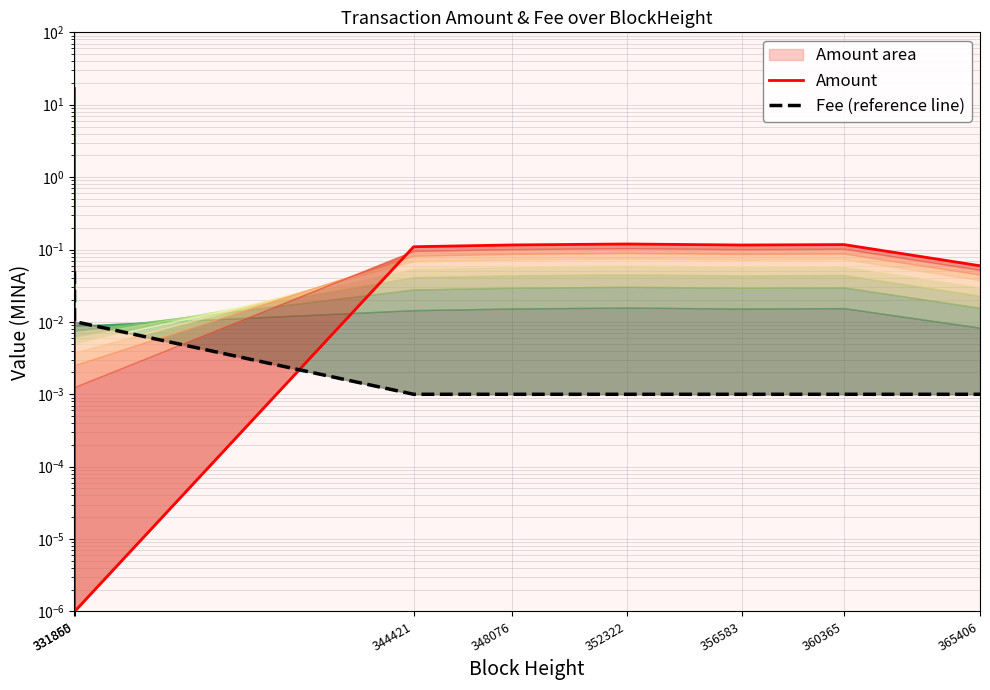

List the labels in order of Amount value, smallest first.

331860, 365406, 344421, 356583, 348076, 360365, 352322, 331855